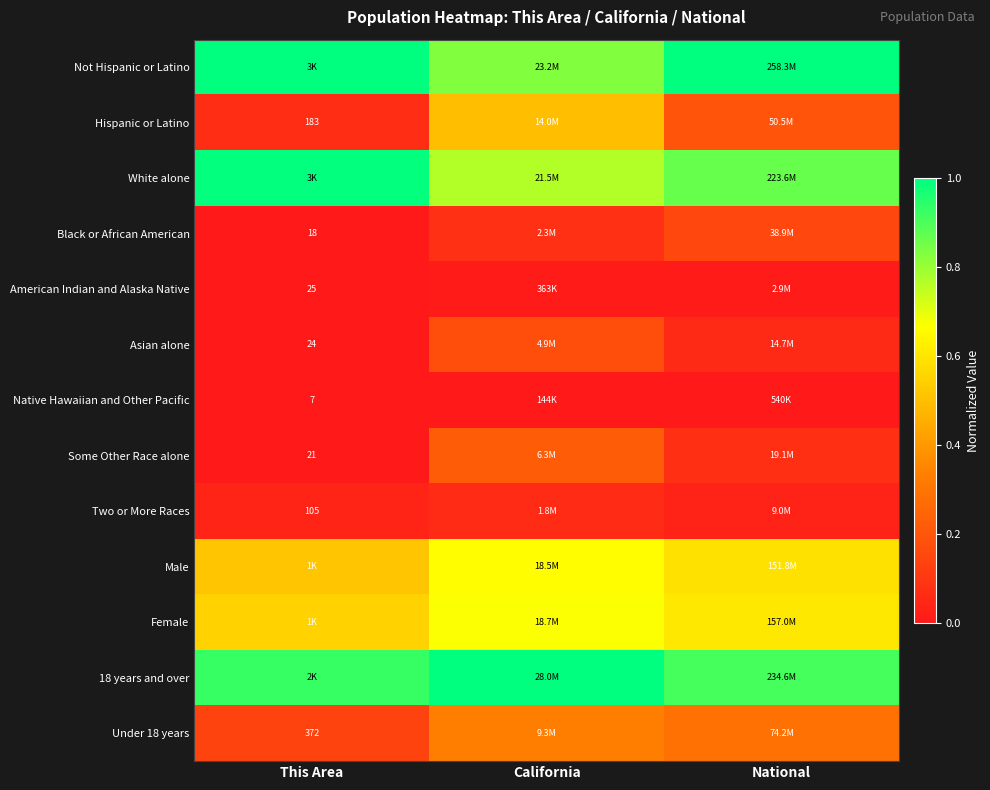

Read the Hispanic or Latino value at California.

0.5